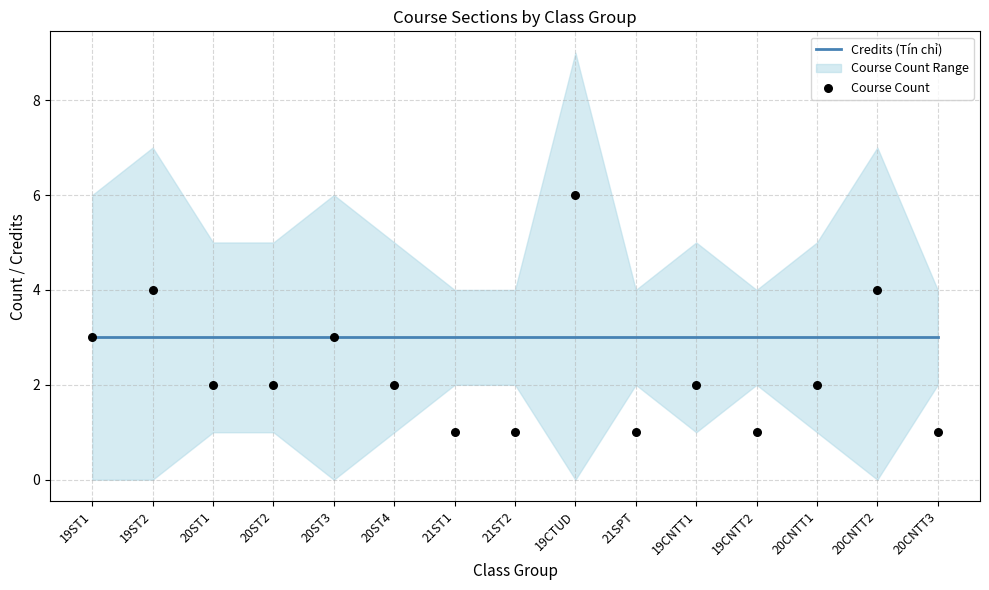

Which series has the largest total across all categories?

Credits (Tín chỉ)